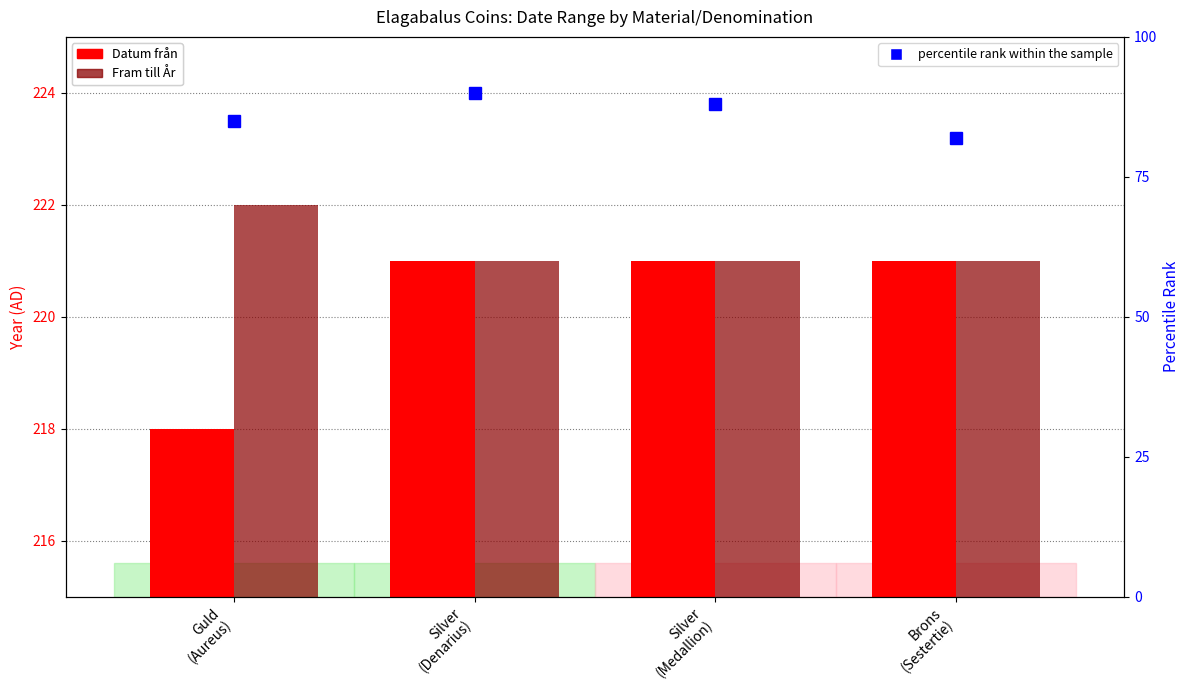

What is the highest value of the percentile rank within the sample series?

90